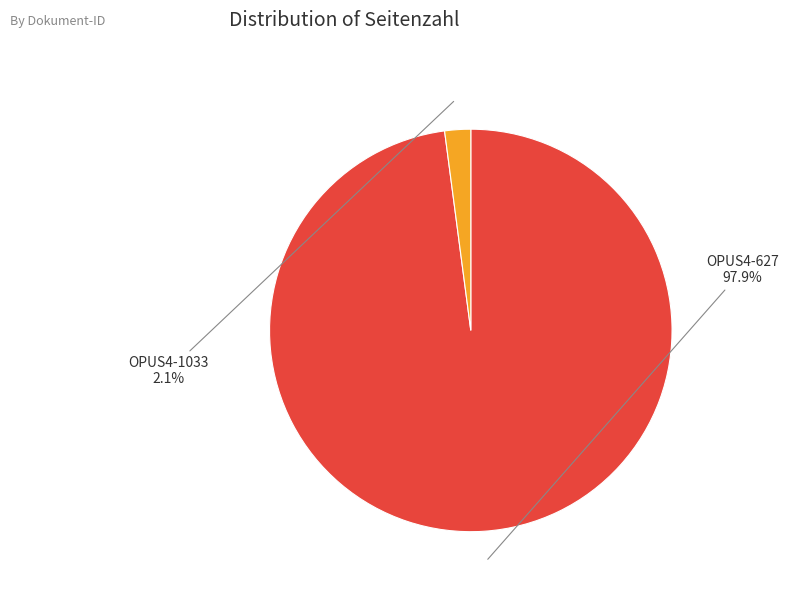

Between OPUS4-627 and OPUS4-1033, which is larger?

OPUS4-627